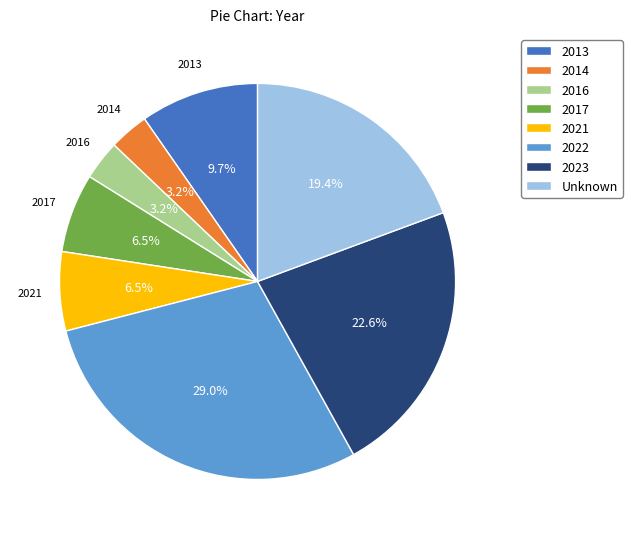

What percentage is the 2013 slice, to the nearest percent?

10%